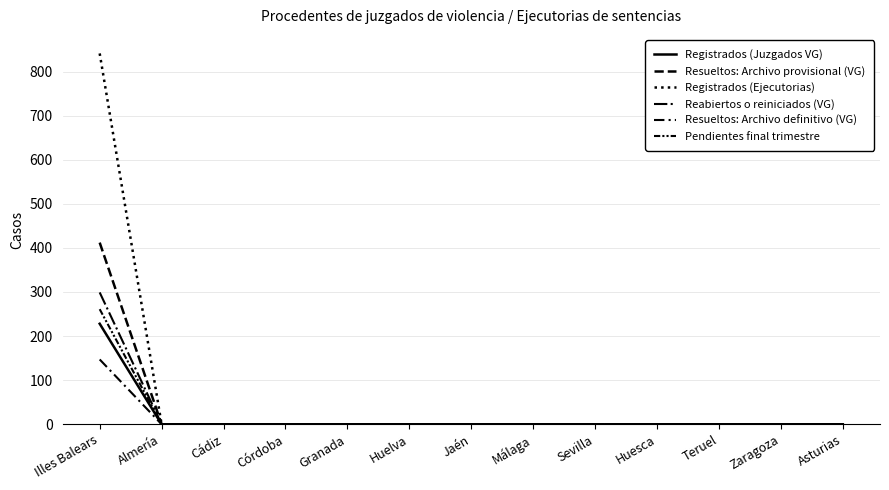

True or false: Resueltos: Archivo definitivo (VG) has more than 1 points higher than both neighbors.

False